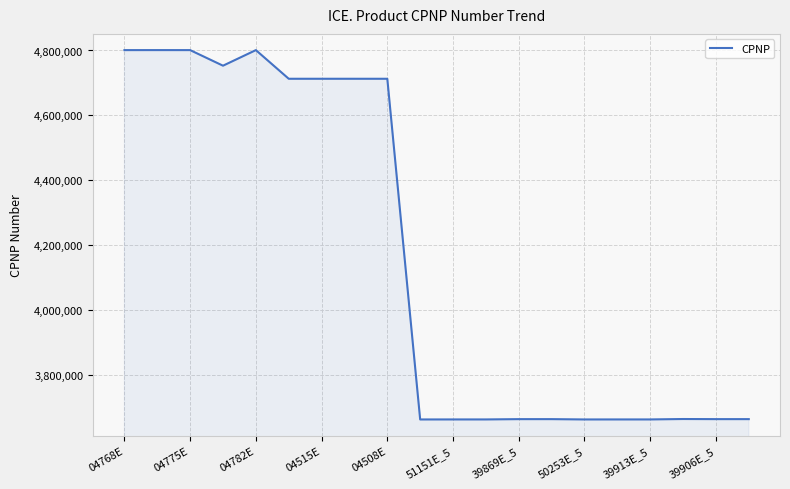

What is the minimum value shown in the chart?

3662040